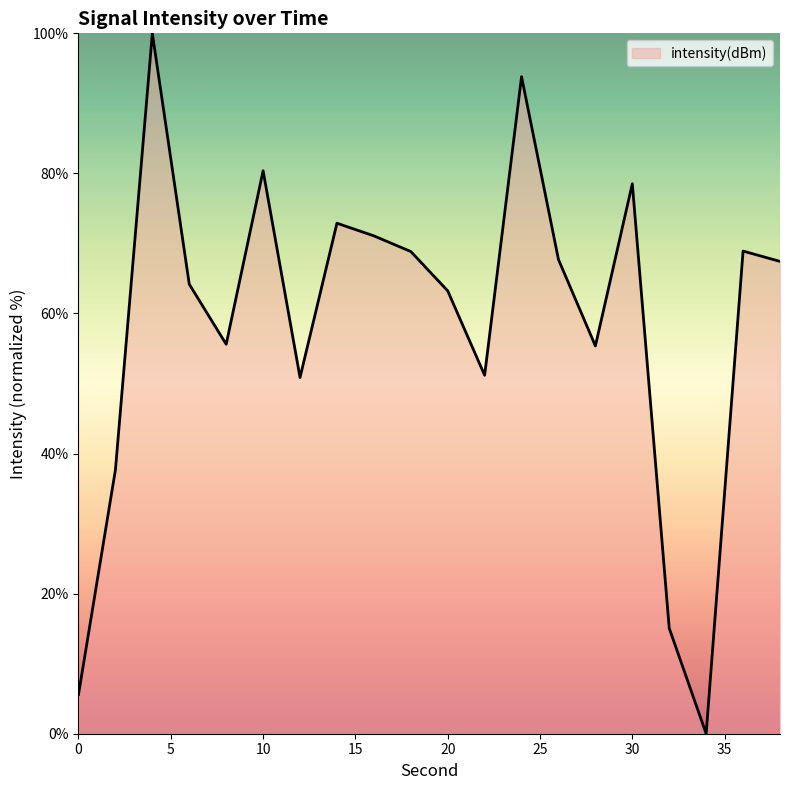

Count the number of data series in this chart.

1